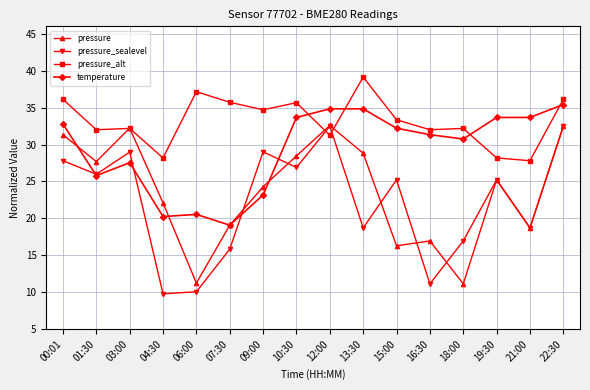

Where do pressure_alt and pressure_sealevel first cross each other?

10:30 and 12:00